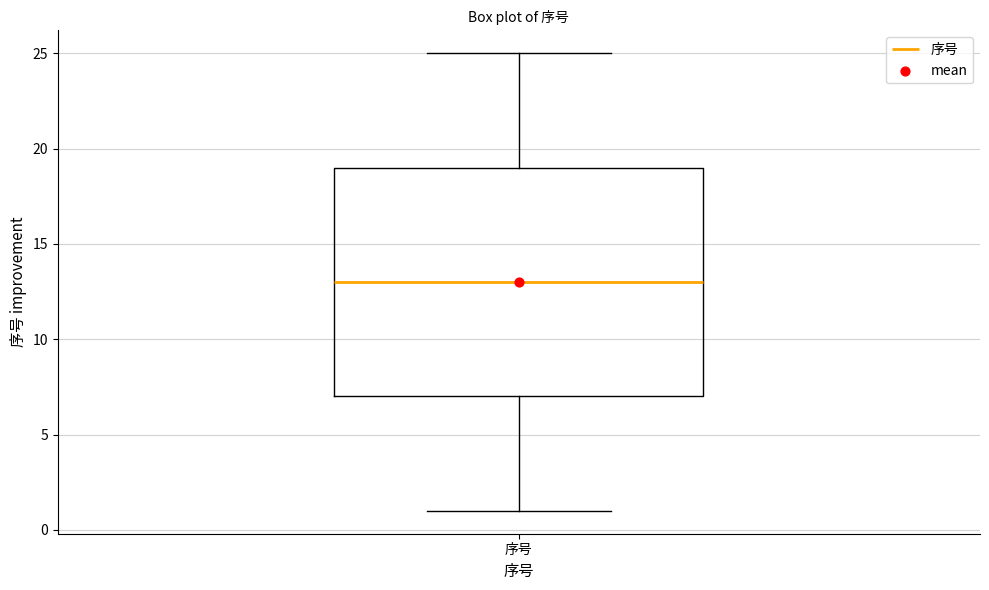

Where is the lower edge of the box for 序号 on the y-axis? The values are not printed on the chart, so give them approximately, as read against the axis.

7